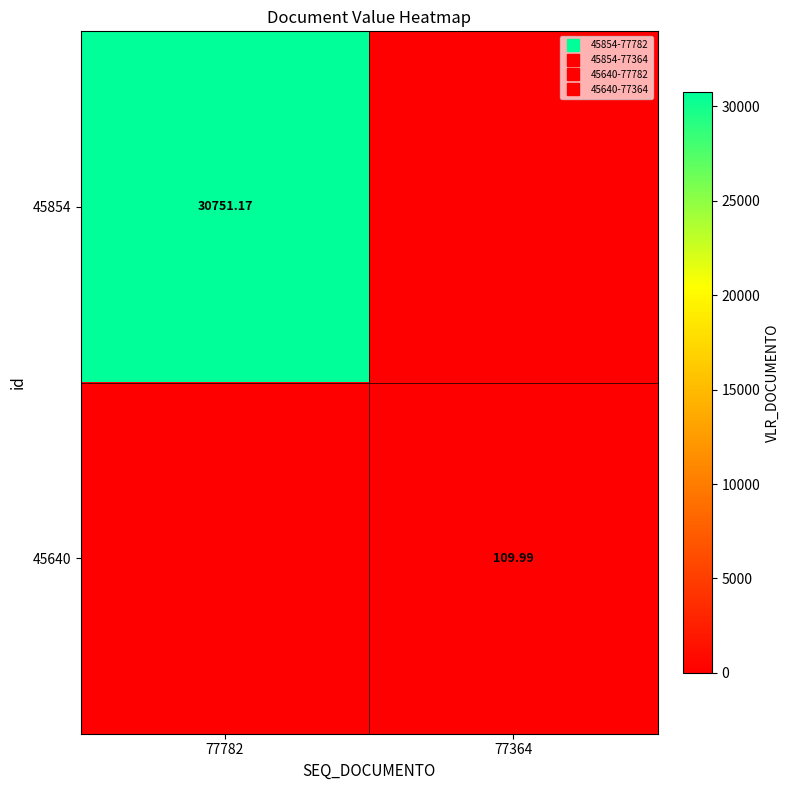

Where does the 45640 series first go above 109?

77364